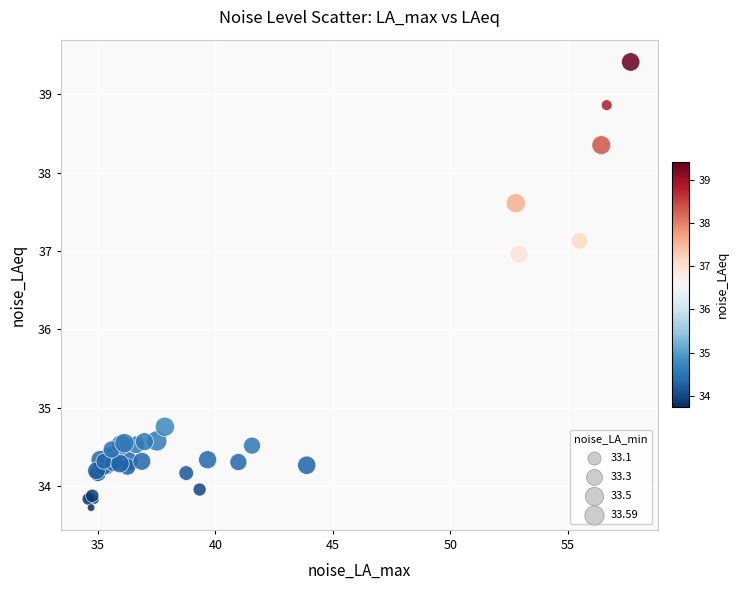

What Y value in the scatter plot is closest to 36?

37.0